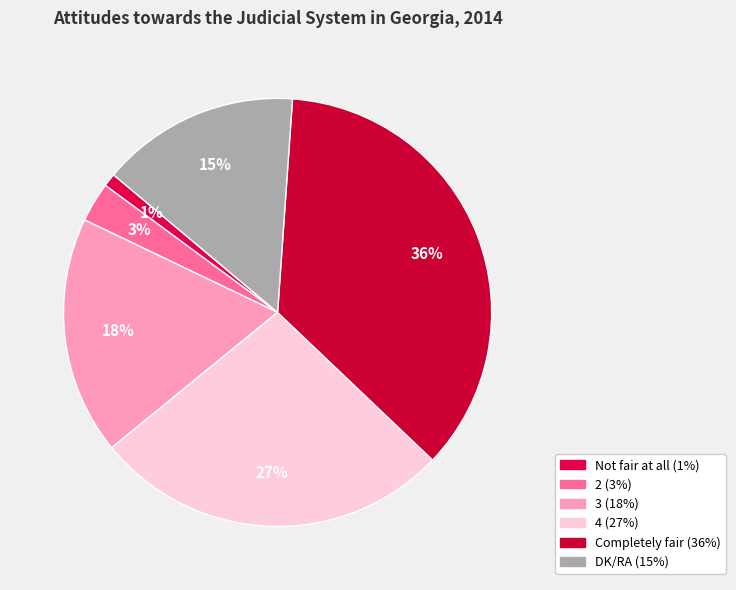

True or false: 2 accounts for 3% of the total.

True